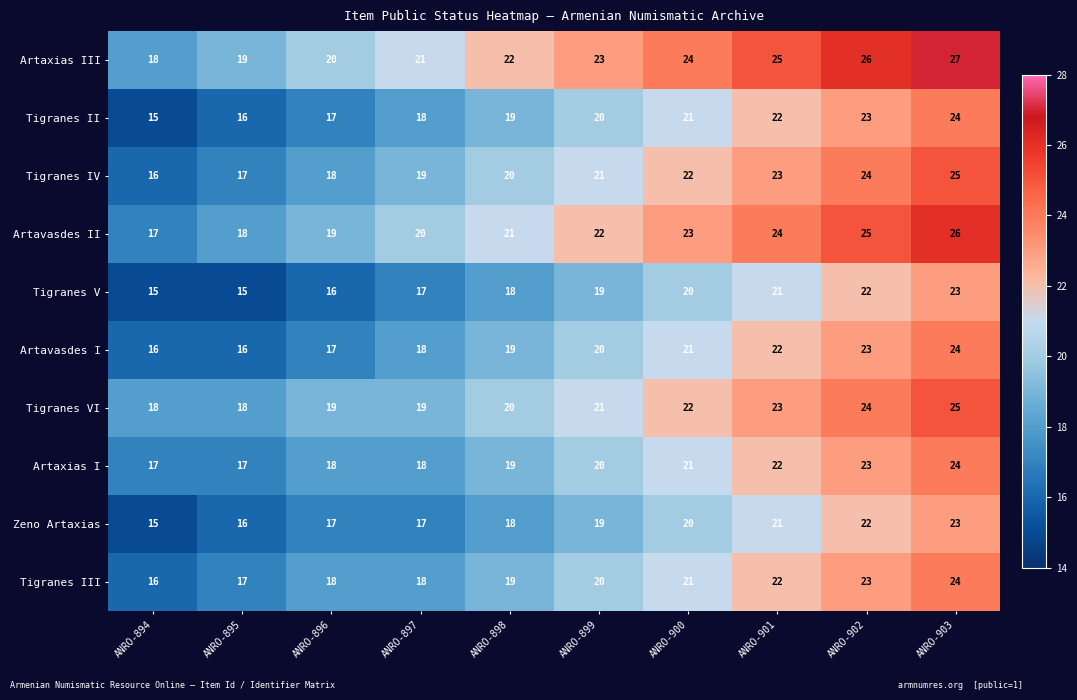

Count the Artaxias I values in the range 18 to 22.

6